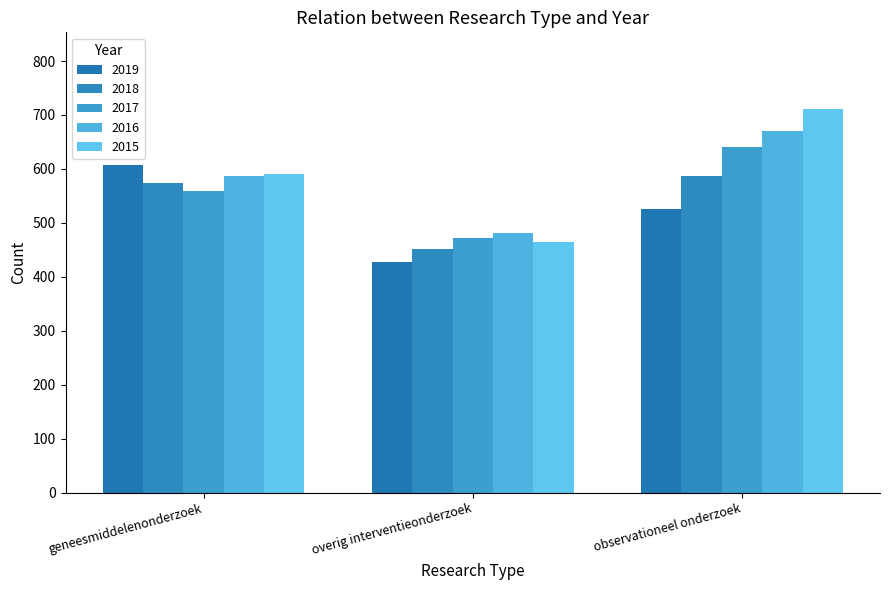

How many 2016 values are between 482 and 670?

3